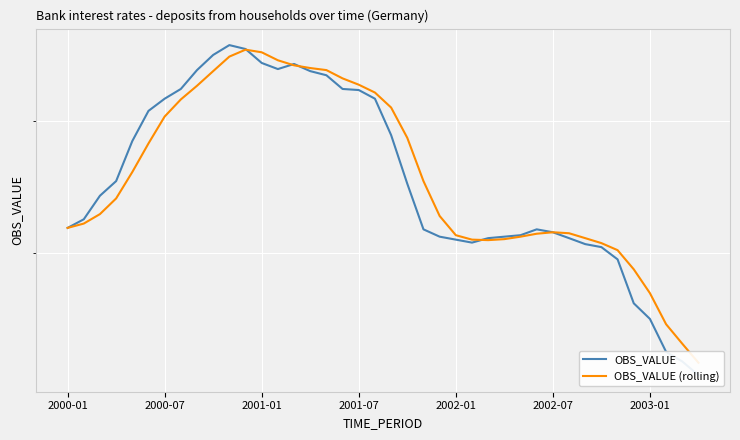

Is this an area chart (filled region under the line)?

No